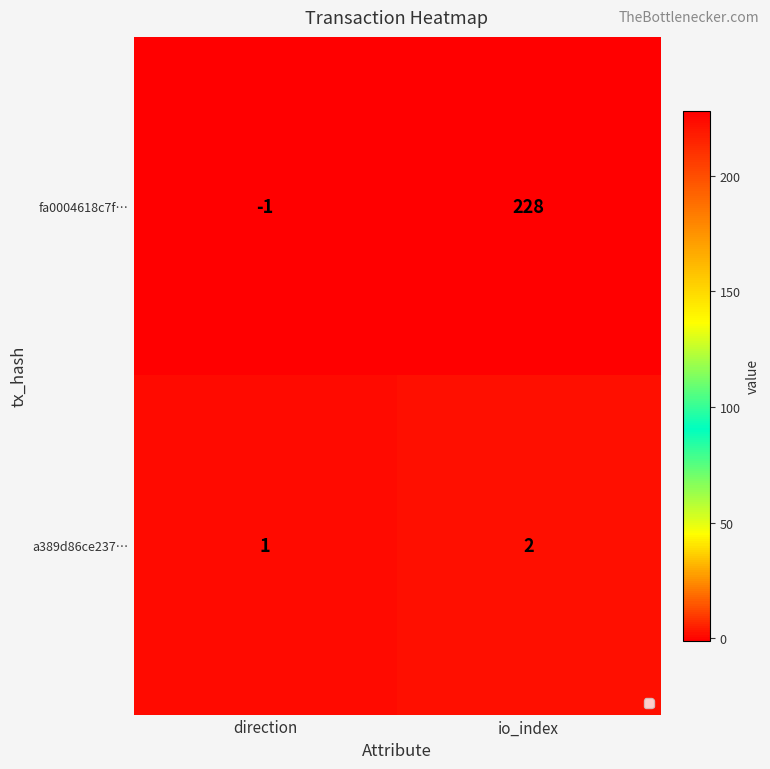

Reading left to right, transcribe all the data shown in this chart.

fa0004618c7f…: direction=-1	io_index=228
a389d86ce237…: direction=1	io_index=2